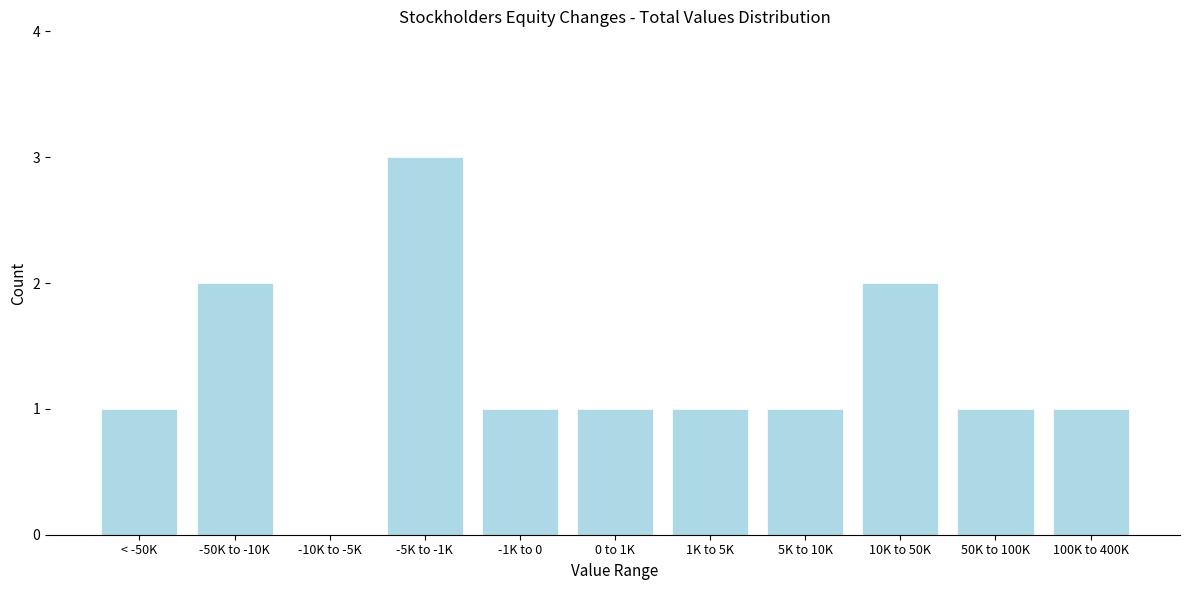

Reading right to left, transcribe all the data shown in this chart.

100K to 400K=1	50K to 100K=1	10K to 50K=2	5K to 10K=1	1K to 5K=1	0 to 1K=1	-1K to 0=1	-5K to -1K=3	-10K to -5K=0	-50K to -10K=2	< -50K=1